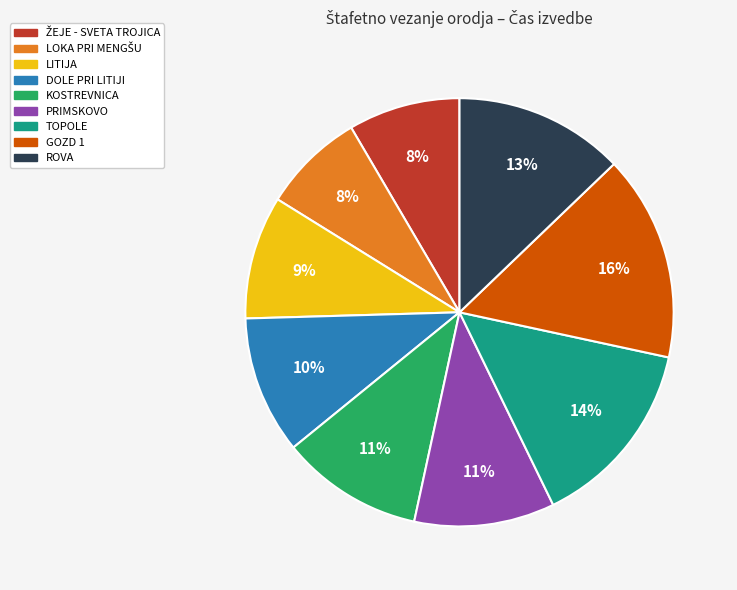

Does any single category account for the majority?

No